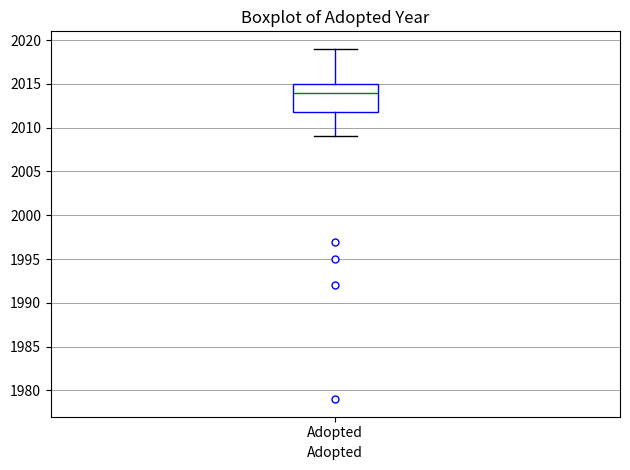

Where does the lower whisker of the box for Adopted end on the y-axis? The values are not printed on the chart, so give them approximately, as read against the axis.

2009